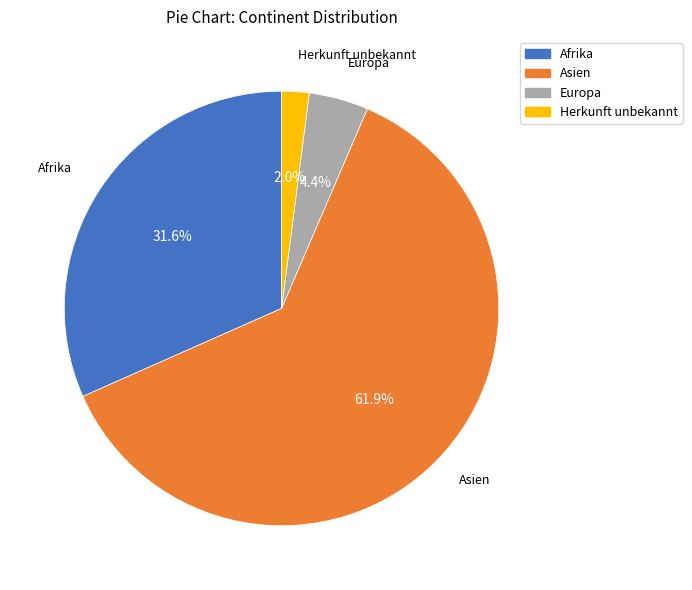

To the nearest percent, what percentage of the pie is Herkunft unbekannt?

2%